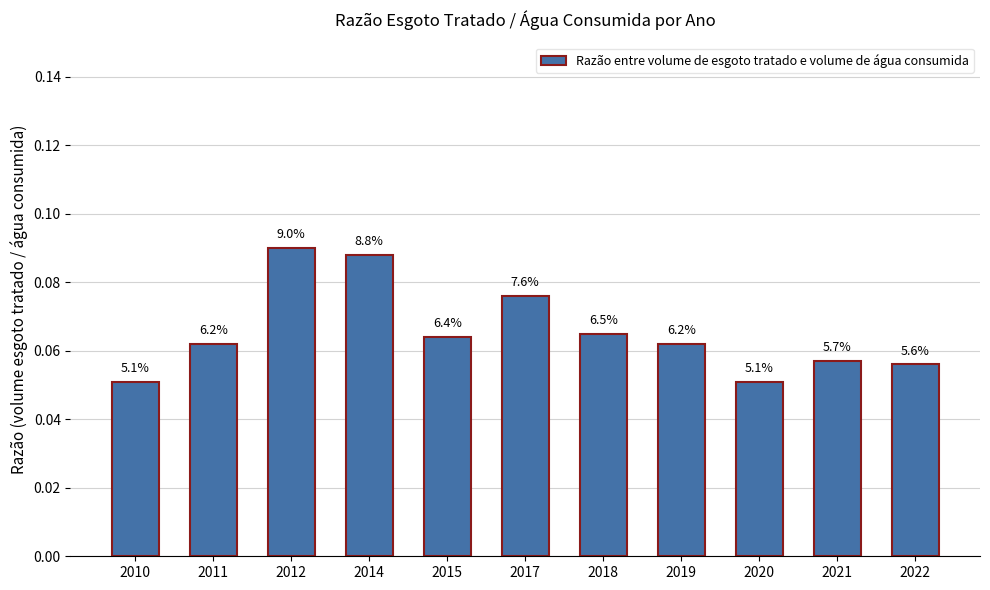

How many bars are there in total?

11